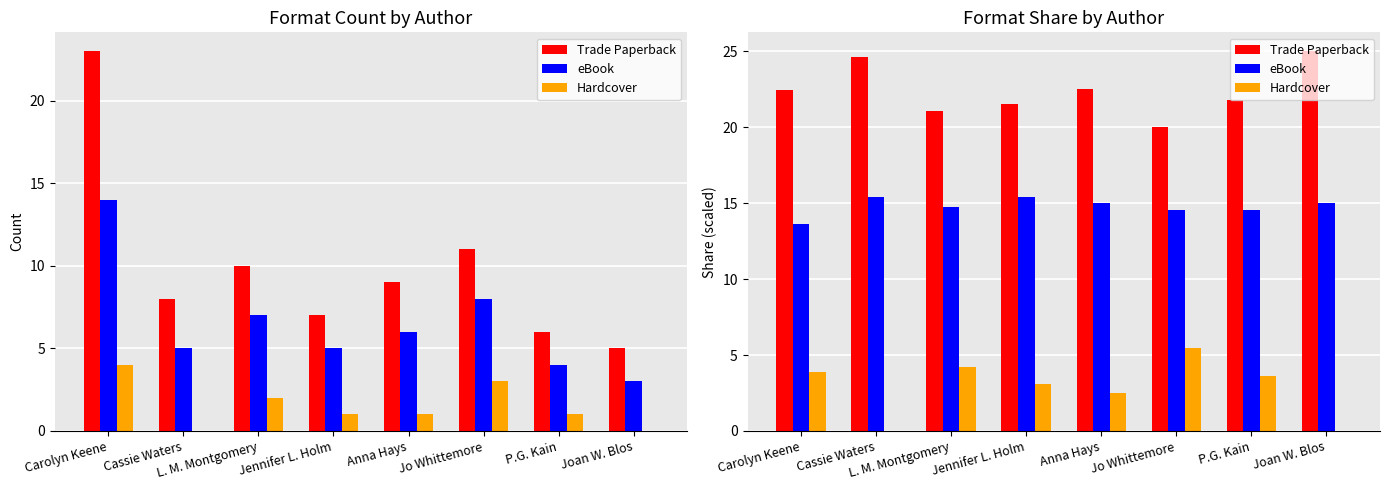

What is the label of the 6th bar from the left?

Jo Whittemore